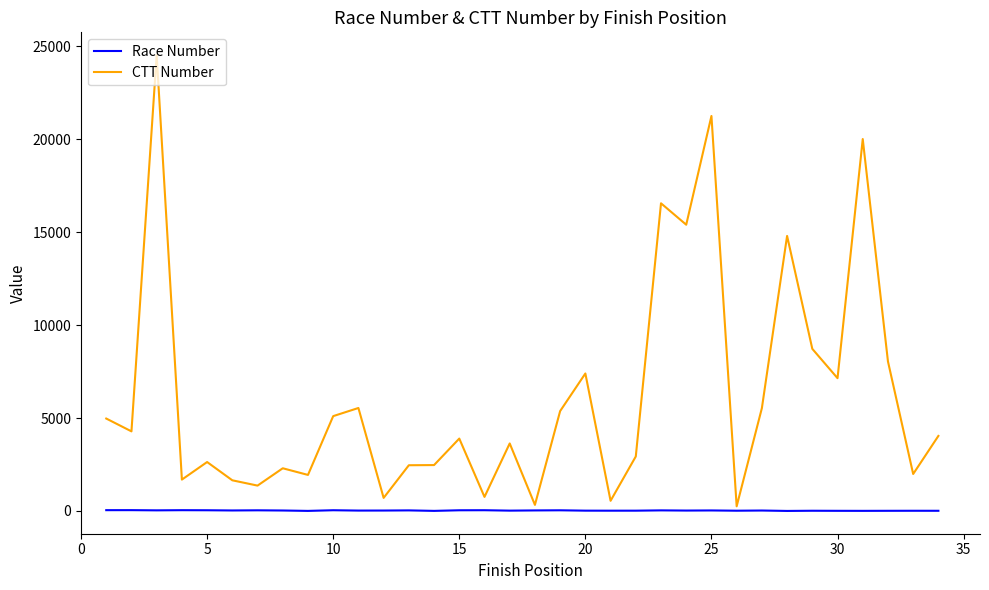

Which series has the largest total across all categories?

CTT Number